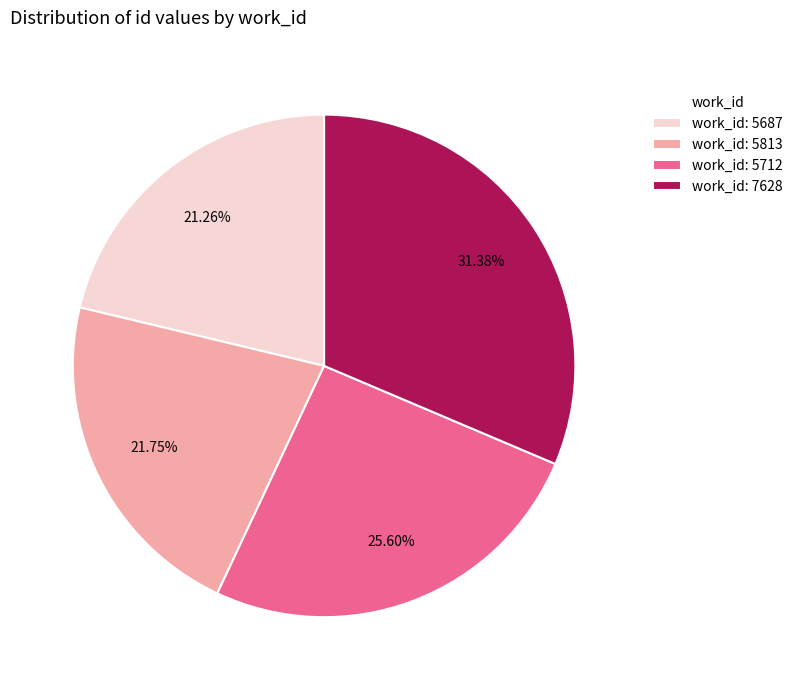

Is the sum of work_id: 5687 and work_id: 7628 greater than half?

Yes